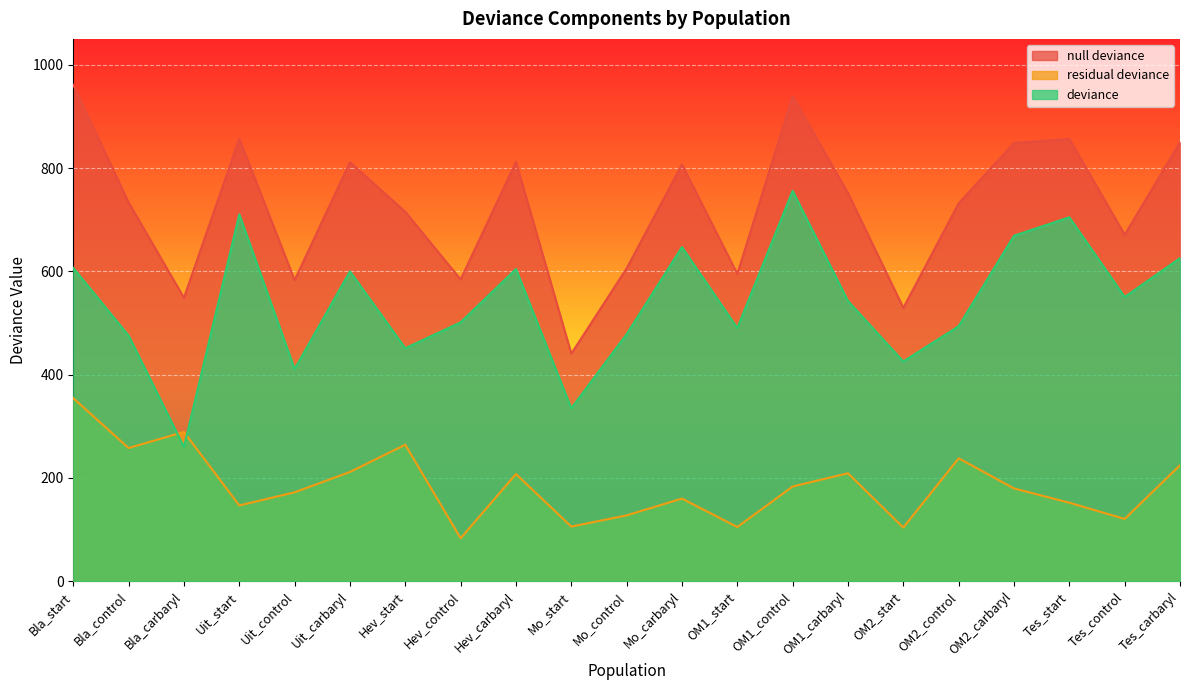

What is the sum of all null deviance values?

15229.9